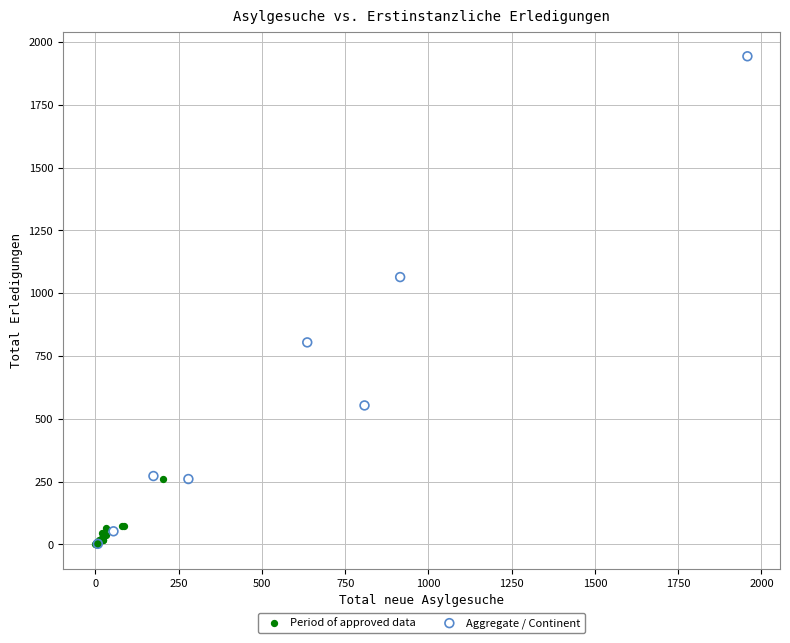

Which series has the largest Y range (max minus min)?

Aggregate / Continent